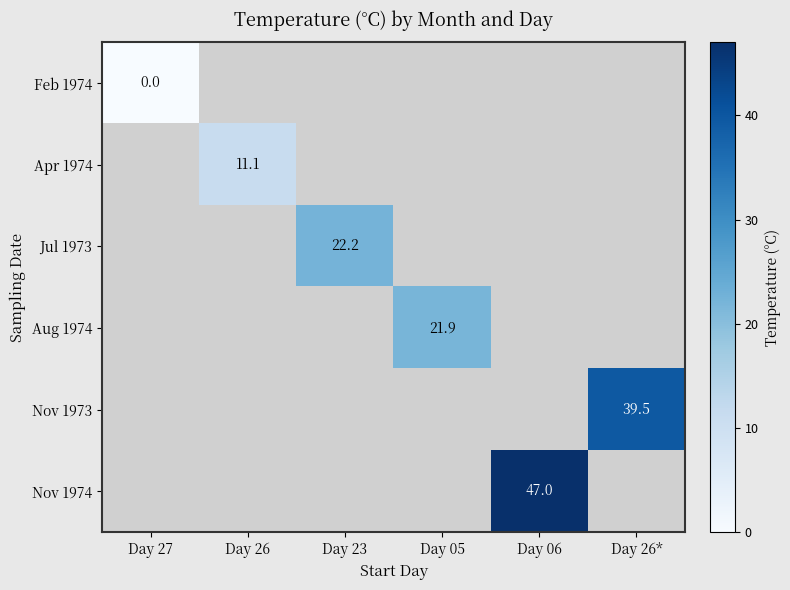

The Nov 1974 series shows 20.8 at Day 06. True or false?

False